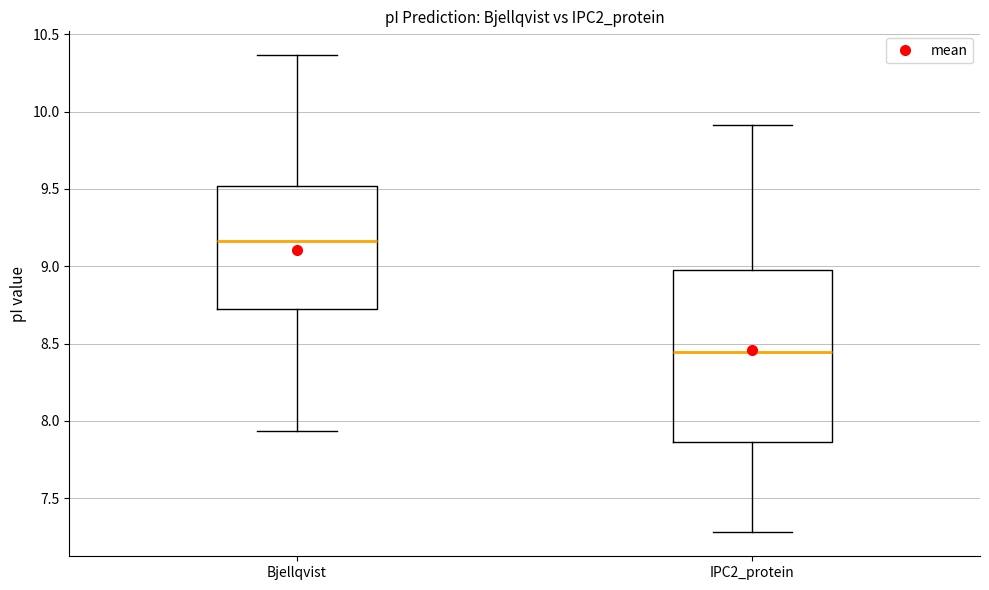

Which box has the lowest median line?

IPC2_protein